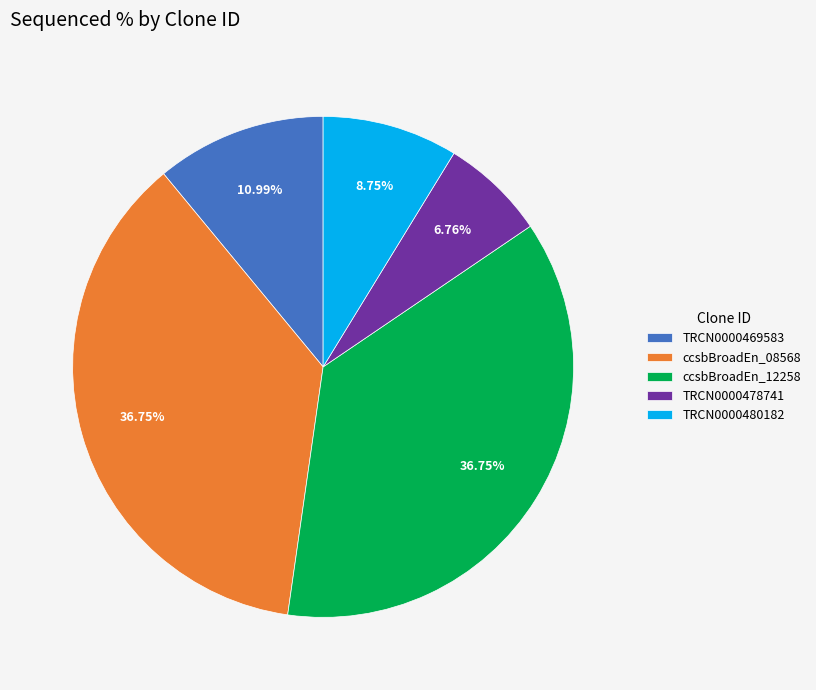

Does ccsbBroadEn_12258 account for over 50% of the chart?

No